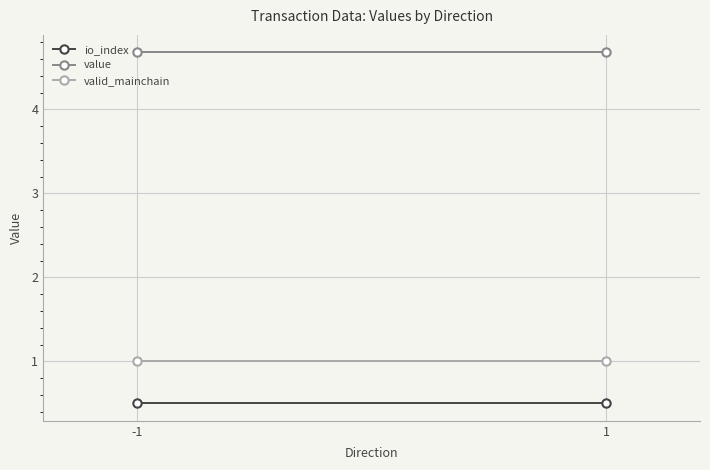

Which series changed the most between -1 and 1?

io_index